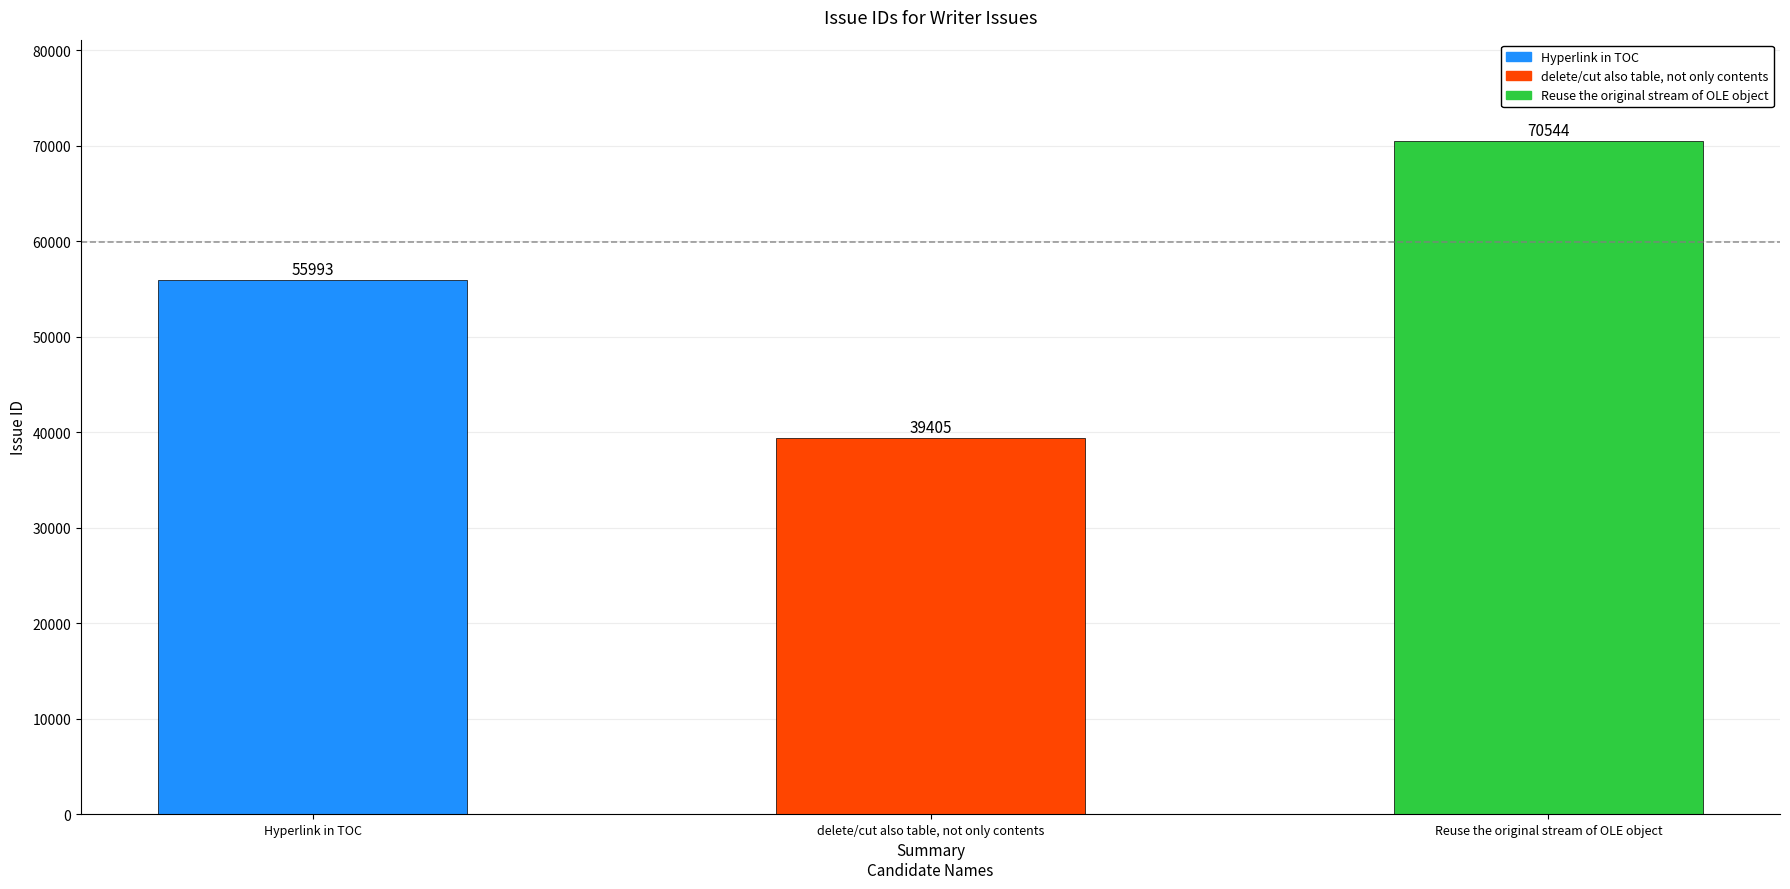

What is the change in value from delete/cut also table, not only contents to Reuse the original stream of OLE object?

+31139